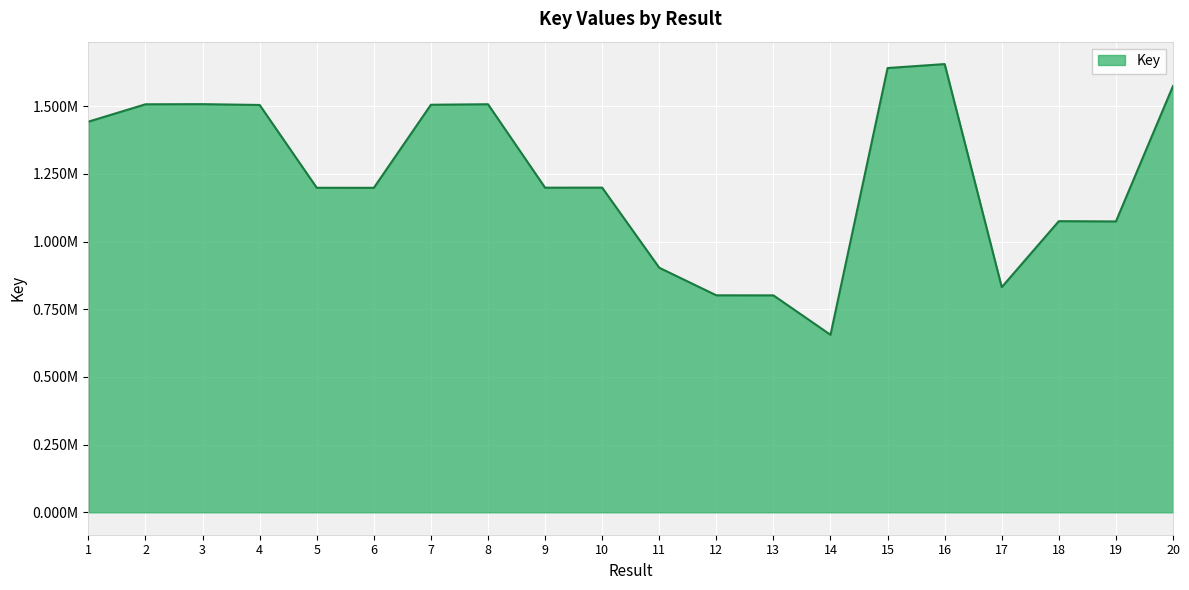

What is the approximate value at 18?

1075416.6